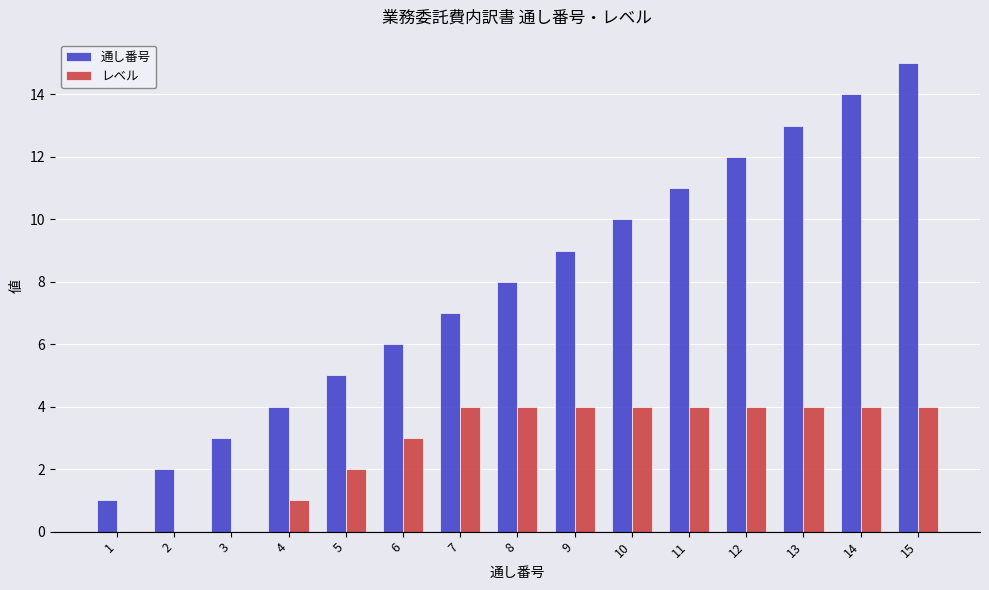

Reading left to right, extract all data points from this chart.

通し番号: 1	2	3	4	5	6	7	8	9	10	11	12	13	14	15
レベル: 0	0	0	1	2	3	4	4	4	4	4	4	4	4	4